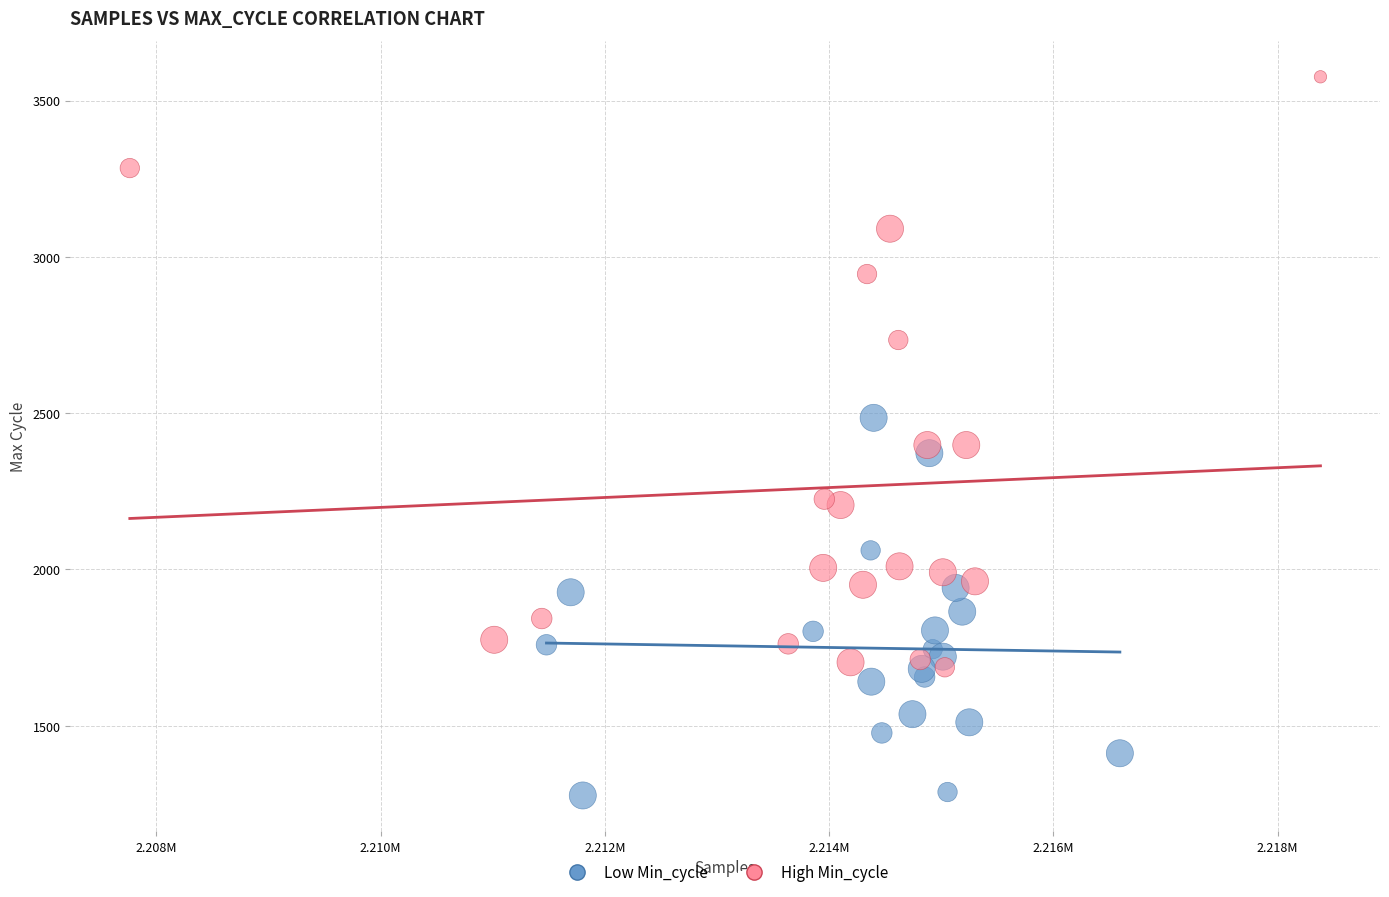

Which series contains the highest Y value?

High Min_cycle